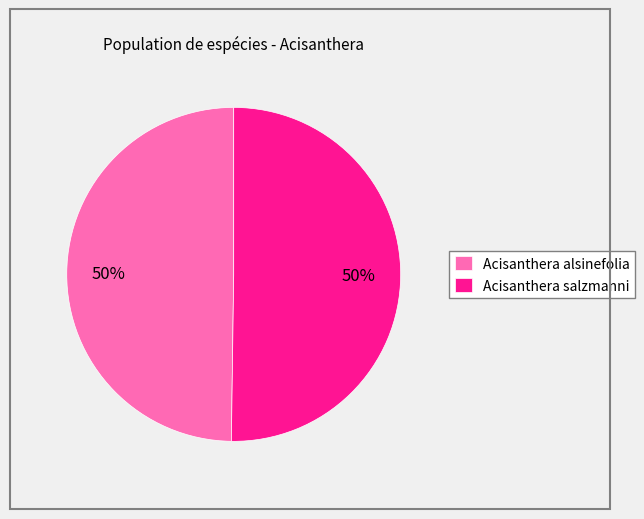

To the nearest percent, what is the average slice percentage?

50%